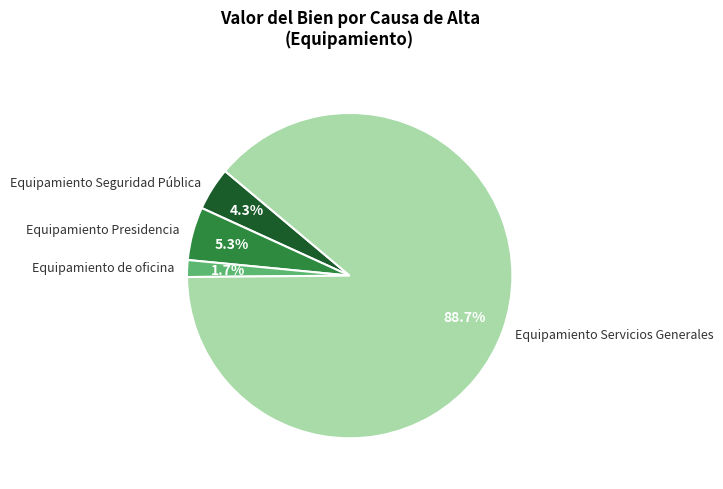

Is Equipamiento Seguridad Pública the majority of the pie?

No